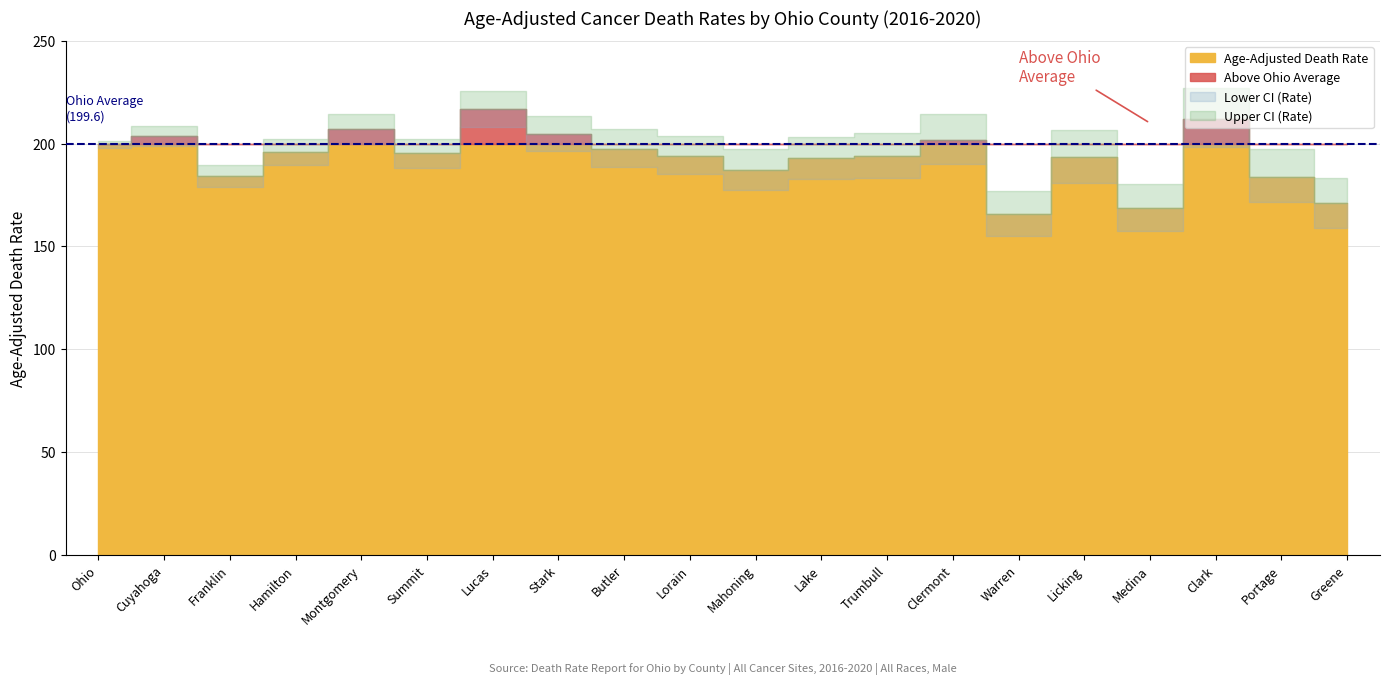

True or false: Lower CI (Rate) and Age-Adjusted Death Rate intersect in this chart.

False